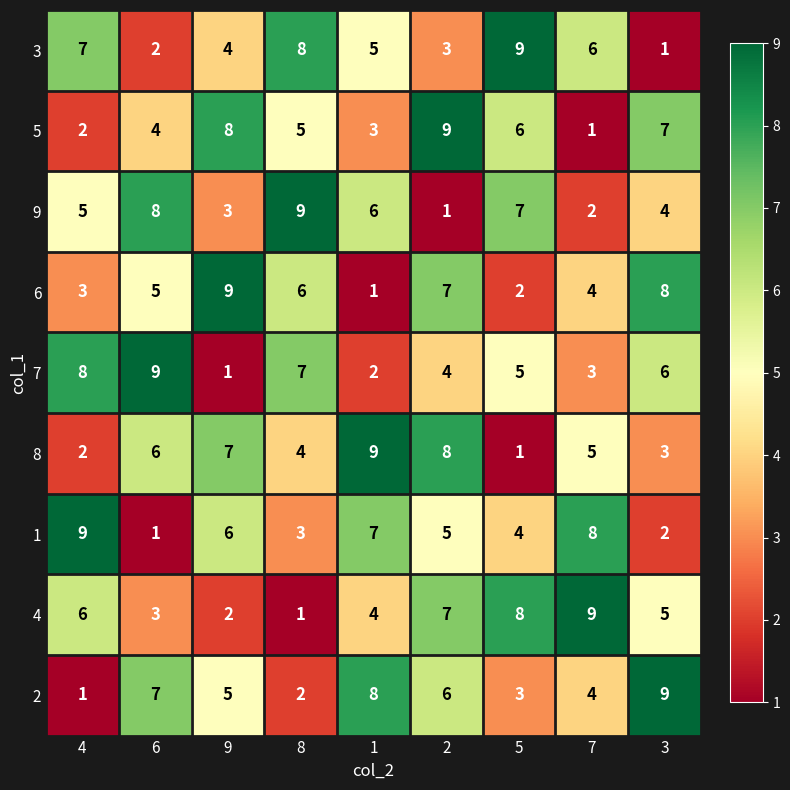

Count the number of categories in the chart.

9